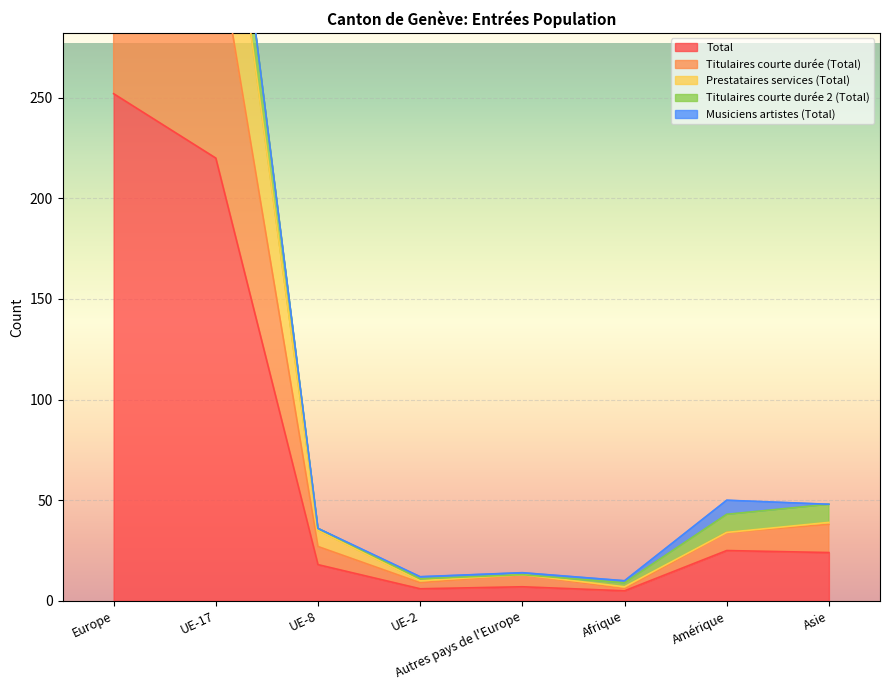

Is the value of Total at UE-17 greater than the value of Titulaires courte durée (Total) at UE-8?

Yes